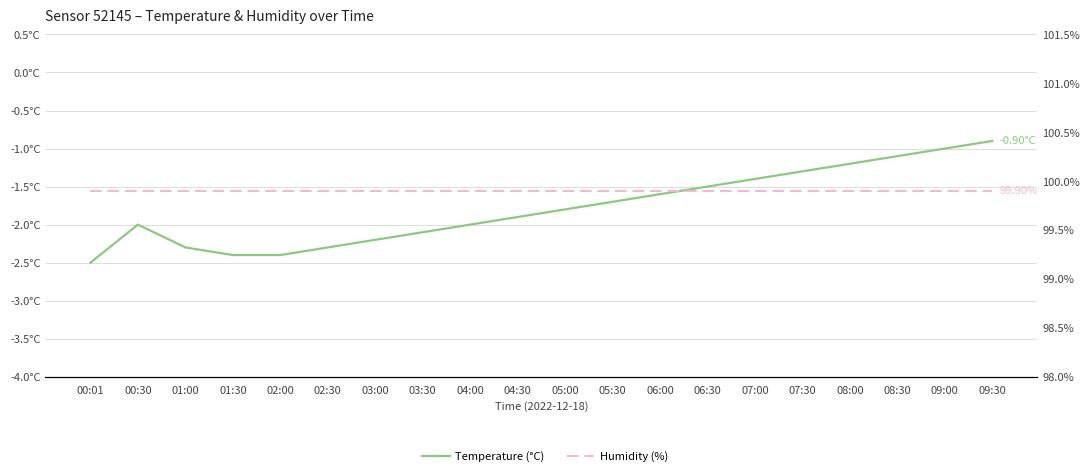

What is the total value across all series at 02:30?

97.6